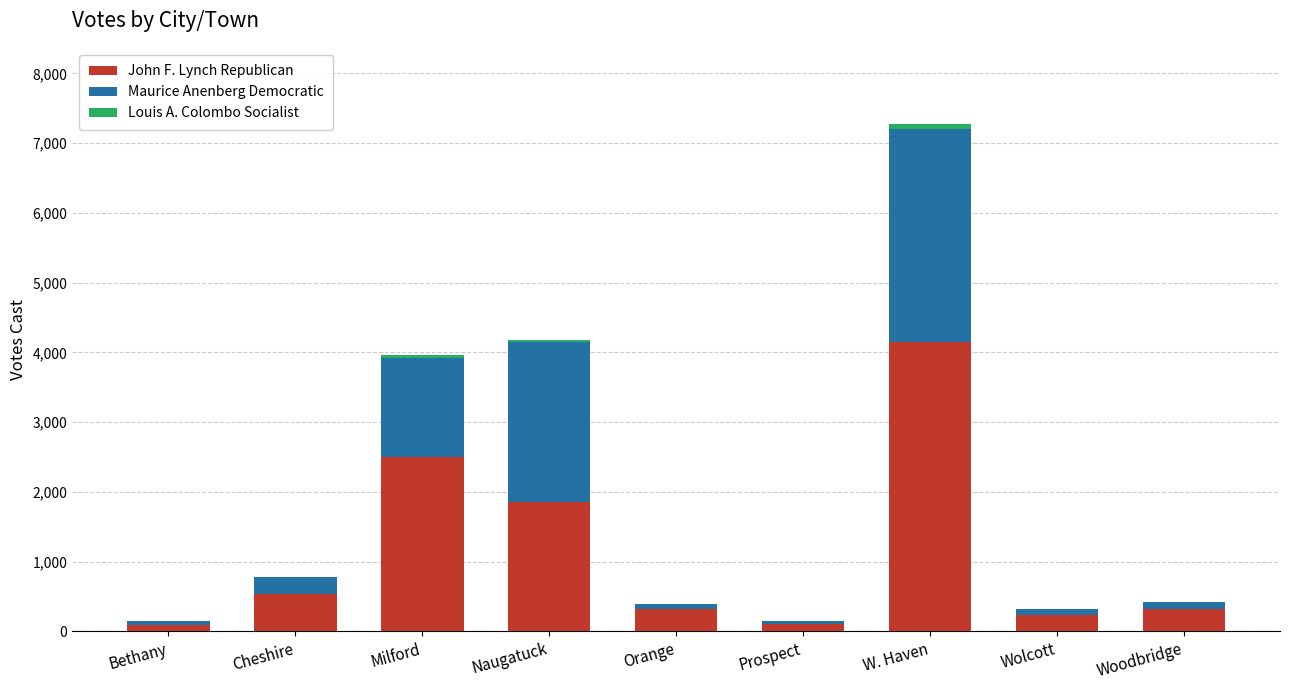

Which category has the highest value in the John F. Lynch Republican series?

W. Haven